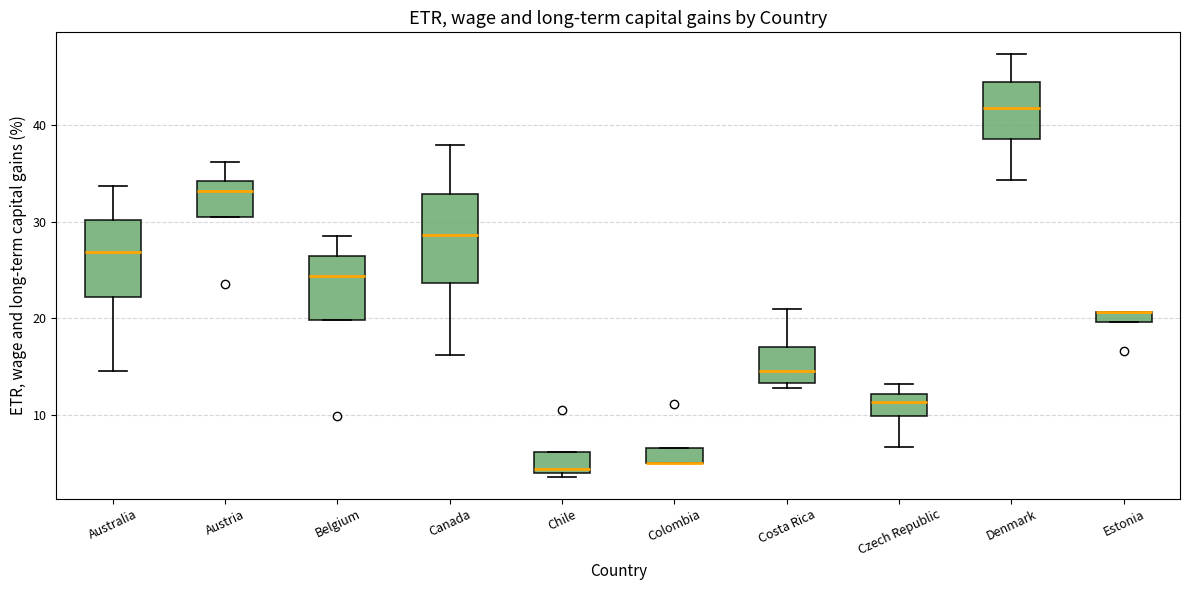

Comparing the boxes themselves (not the whiskers), which one is the tallest?

Canada